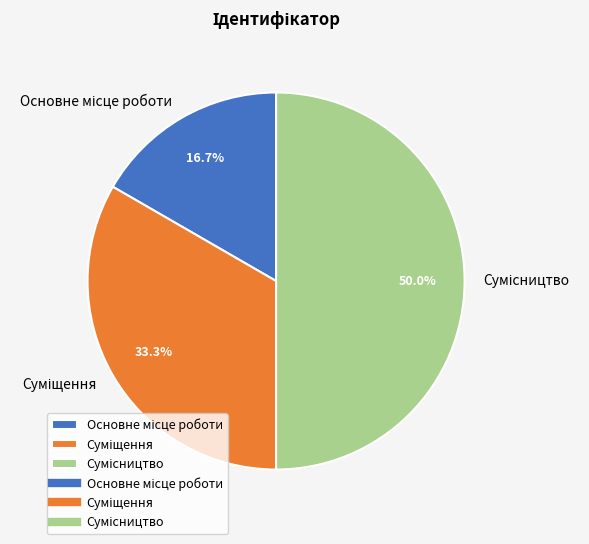

How many slices are in this pie chart?

3